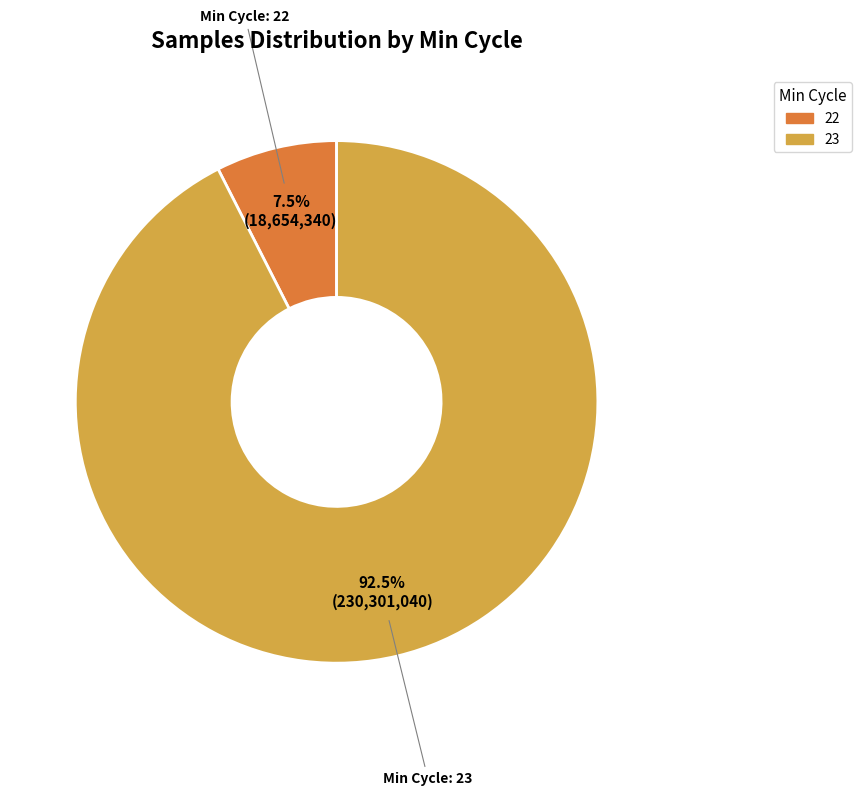

Is there any slice that represents more than half of the pie?

Yes